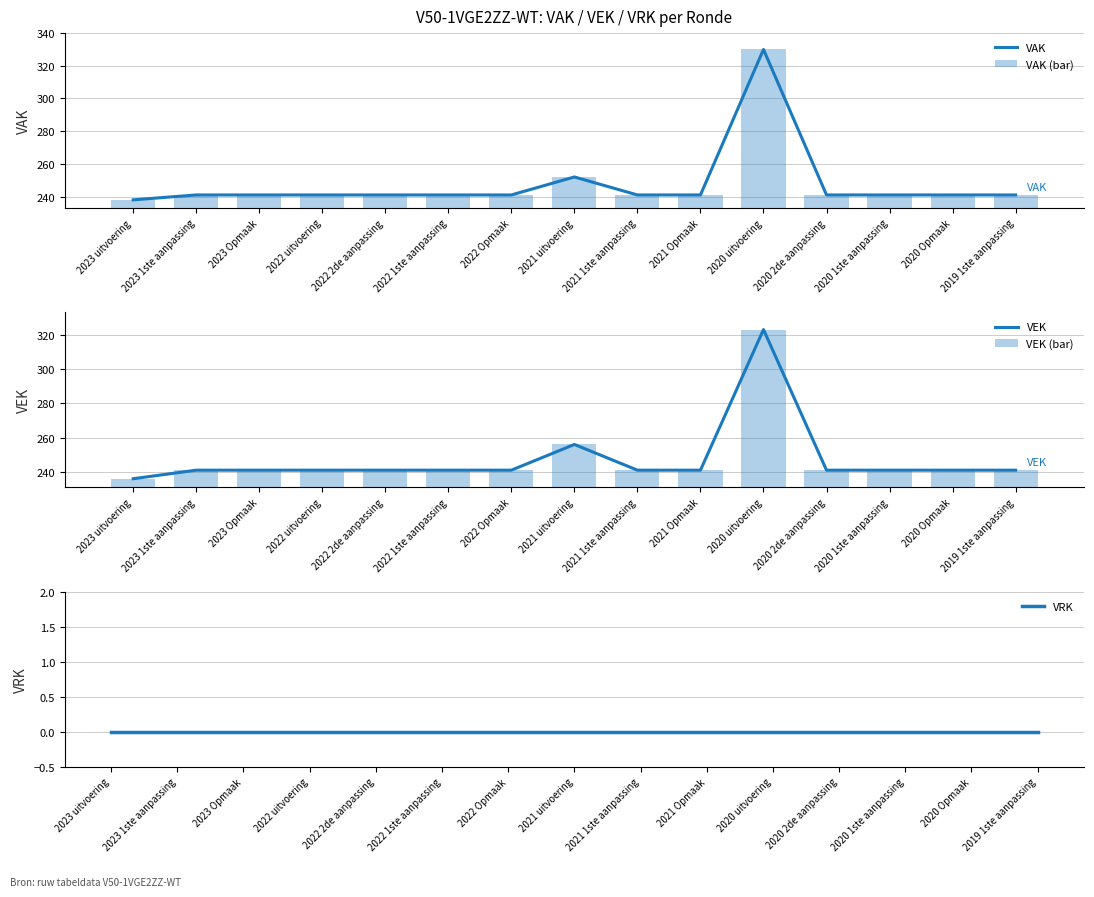

The value of VAK (bar) at 2023 1ste aanpassing is 389. True or false?

False